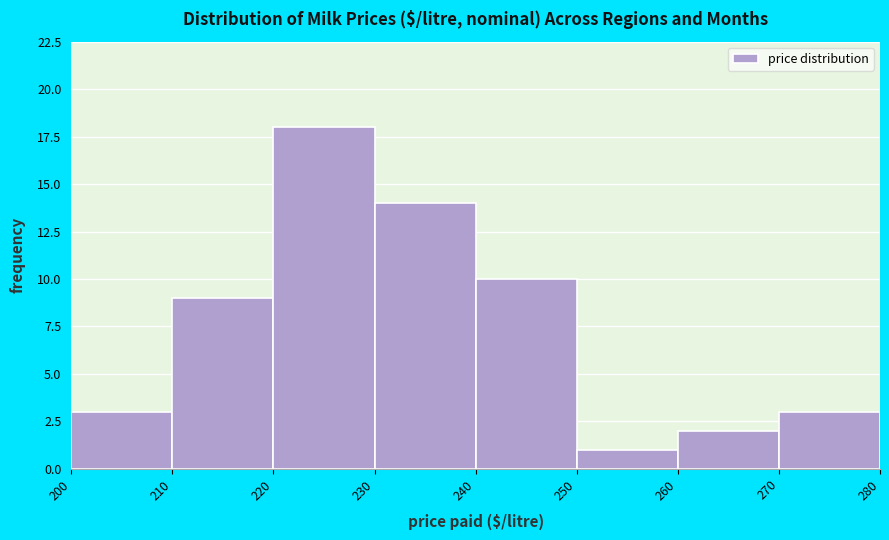

Reading left to right, list every bar in this chart as the range it spans on the x-axis followed by its height. The values are not printed on the chart, so give them approximately, as read against the axis.

200 to 210: 3
210 to 220: 9
220 to 230: 18
230 to 240: 14
240 to 250: 10
250 to 260: 1
260 to 270: 2
270 to 280: 3